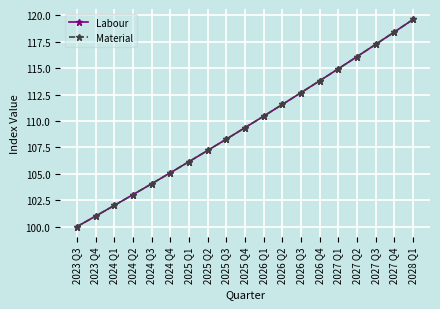

Does the chart have visible grid lines?

Yes